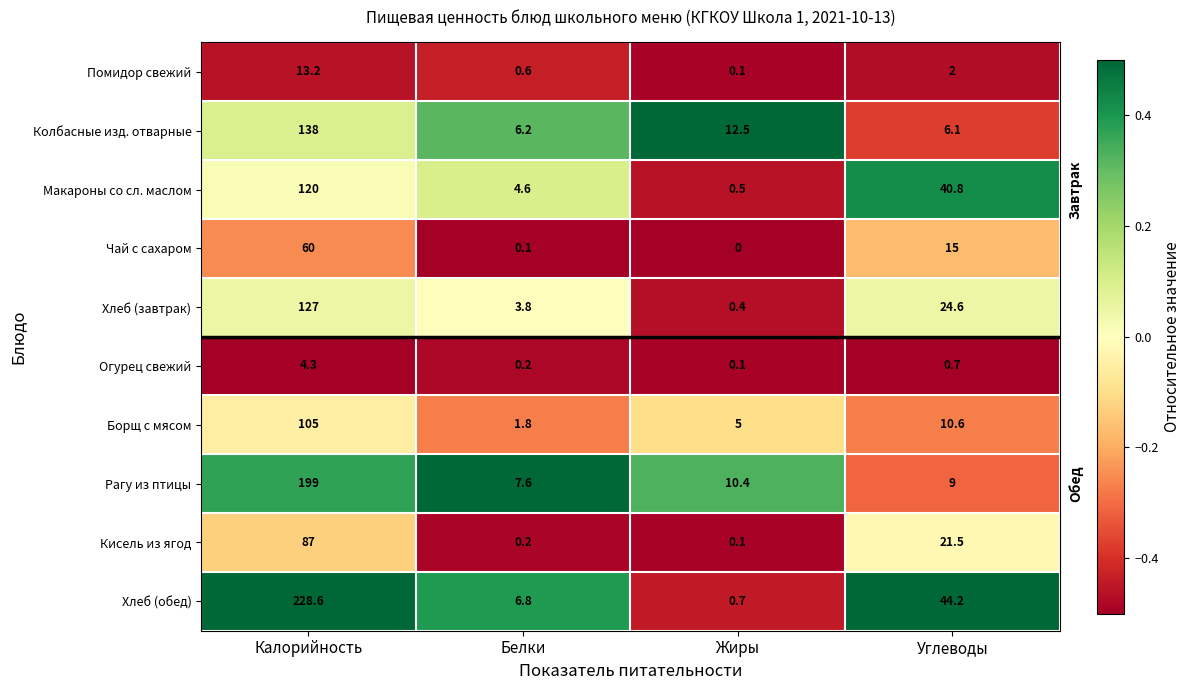

What is the average value of the Колбасные изд. отварные series?

40.7